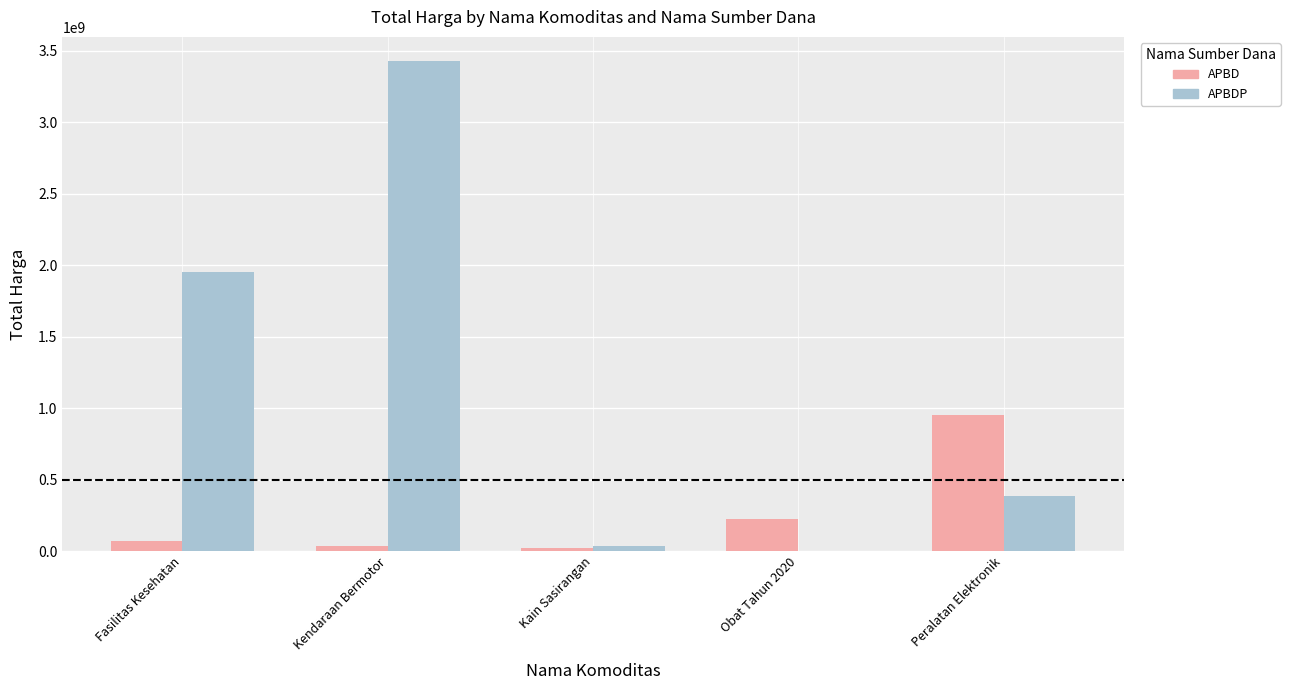

Which category has the highest value in the APBDP series?

Kendaraan Bermotor